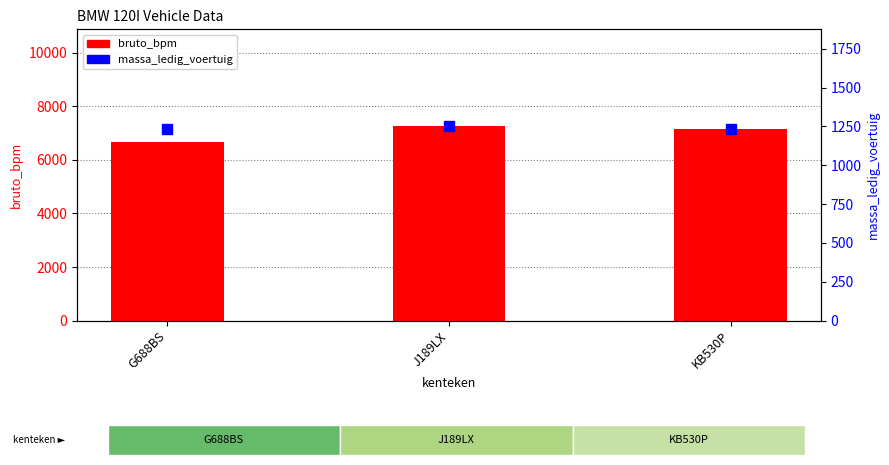

Which series contains the lowest Y value?

massa_ledig_voertuig